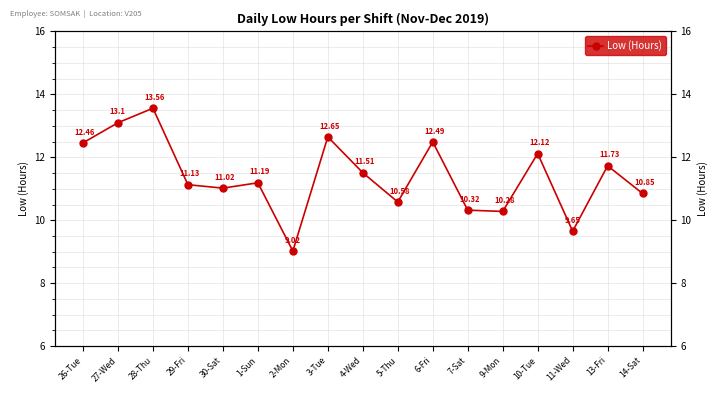

Rank the categories by value from highest to lowest.

28-Thu, 27-Wed, 3-Tue, 6-Fri, 26-Tue, 10-Tue, 13-Fri, 4-Wed, 1-Sun, 29-Fri, 30-Sat, 14-Sat, 5-Thu, 7-Sat, 9-Mon, 11-Wed, 2-Mon